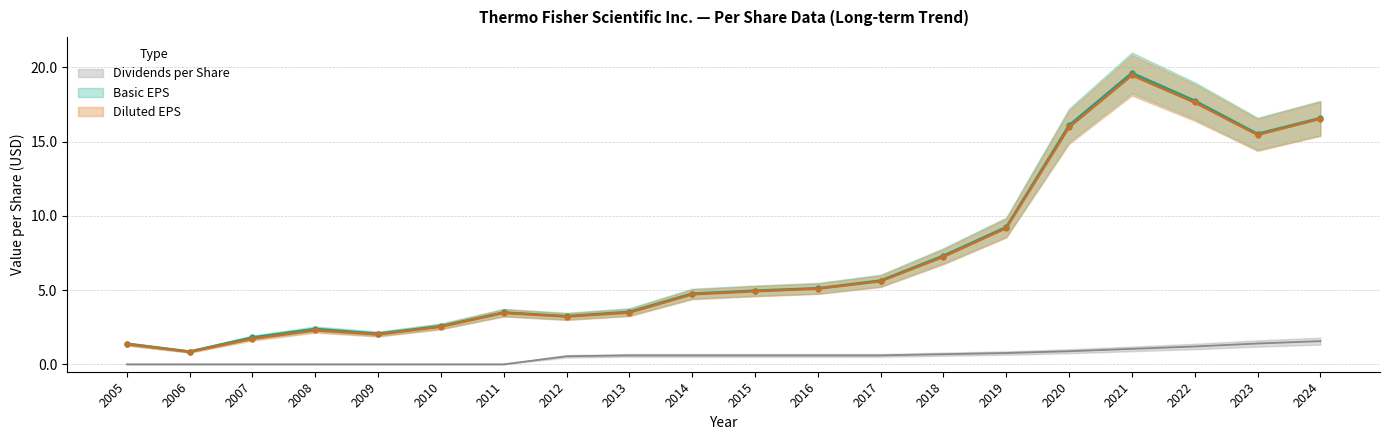

Rank the series at 2009 from highest to lowest value.

Basic EPS, Diluted EPS, Dividends per Share